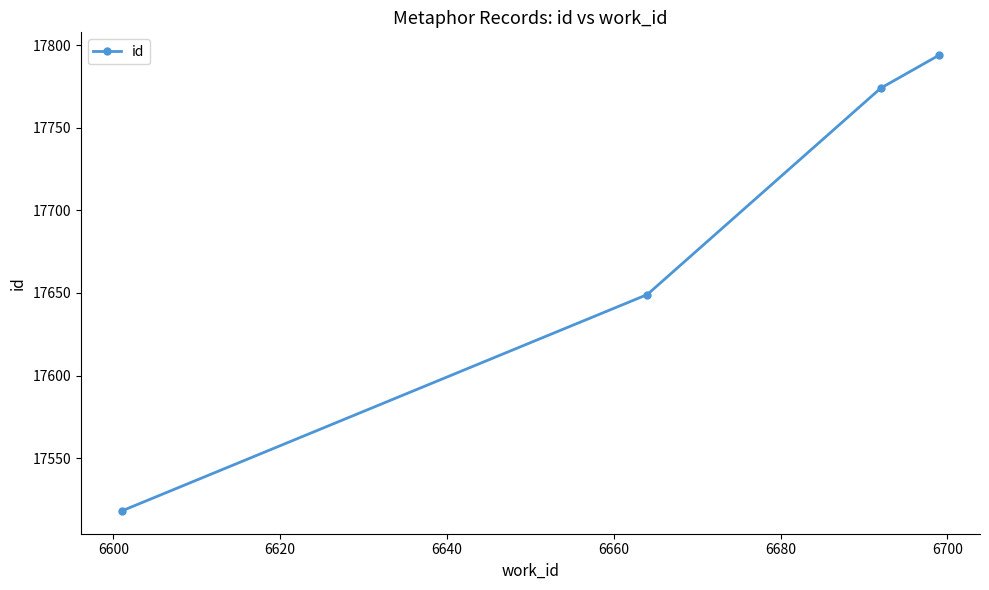

What is the value of the 3rd point from the left?

17774